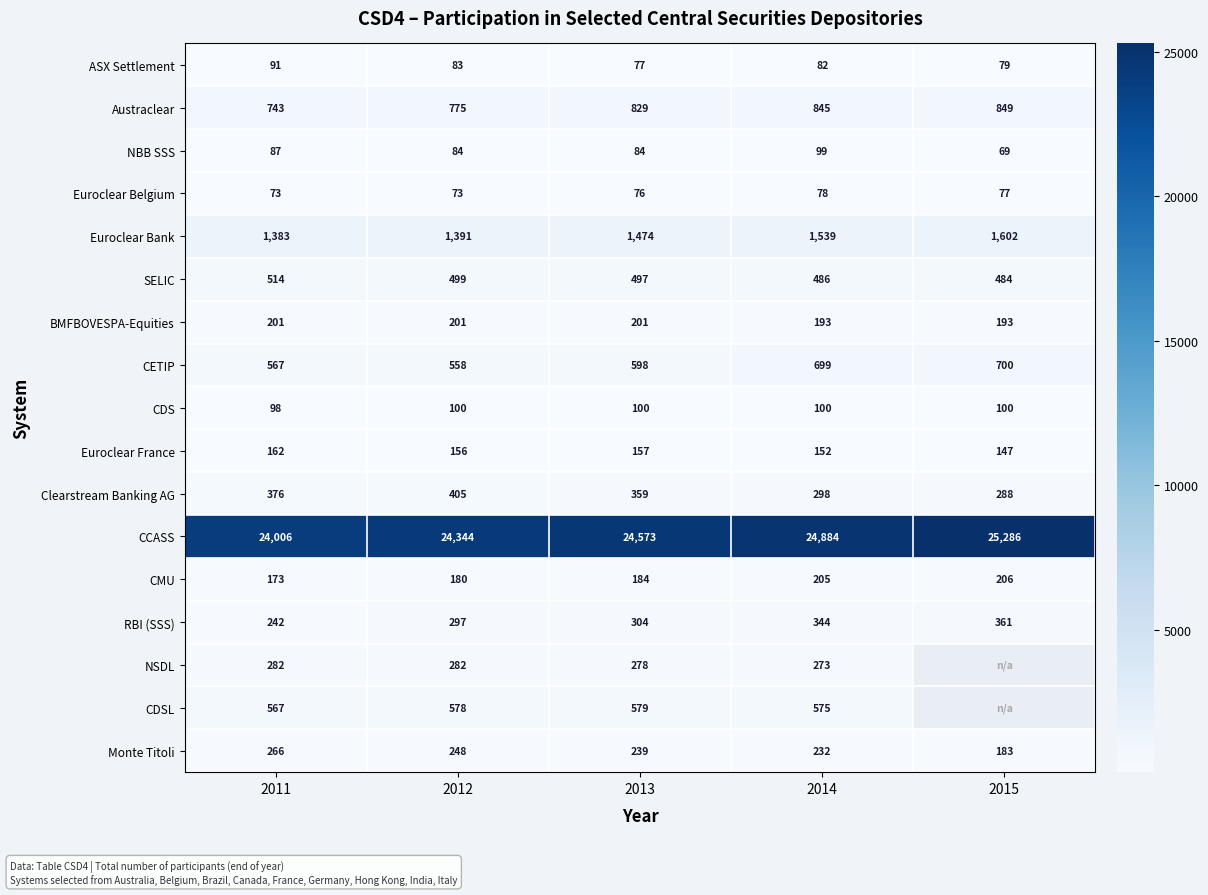

Is the value of NBB SSS at 2012 greater than the value of CETIP at 2013?

No